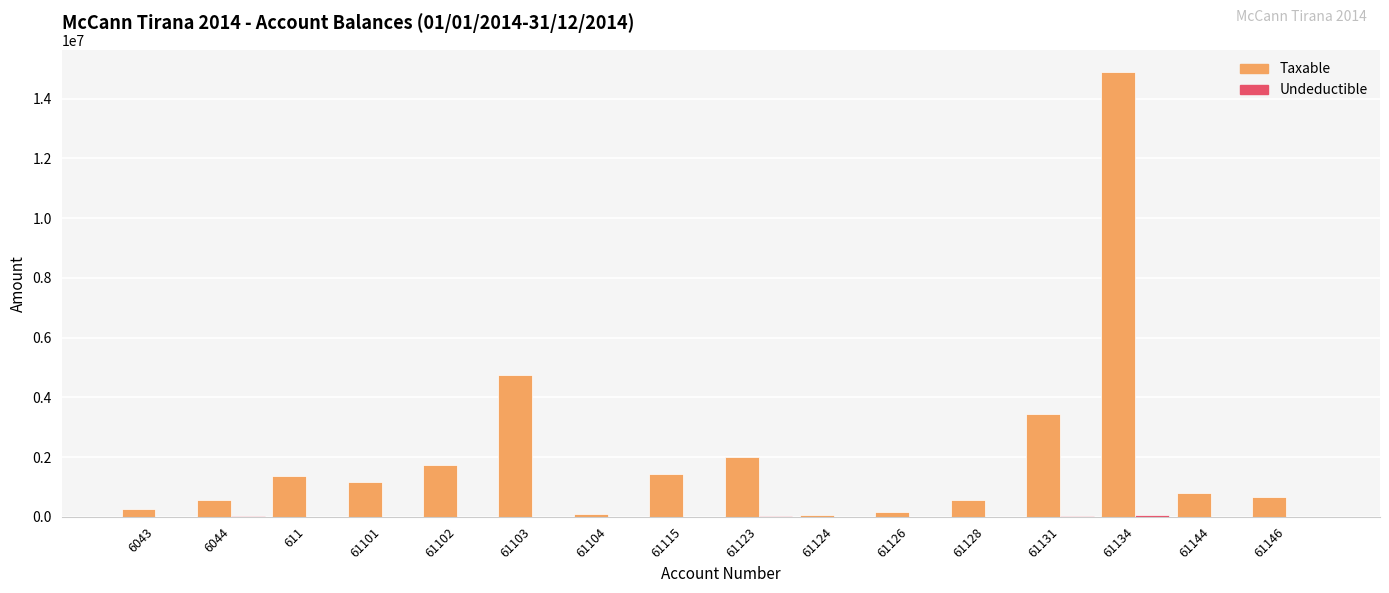

Which series has the largest total across all categories?

Taxable